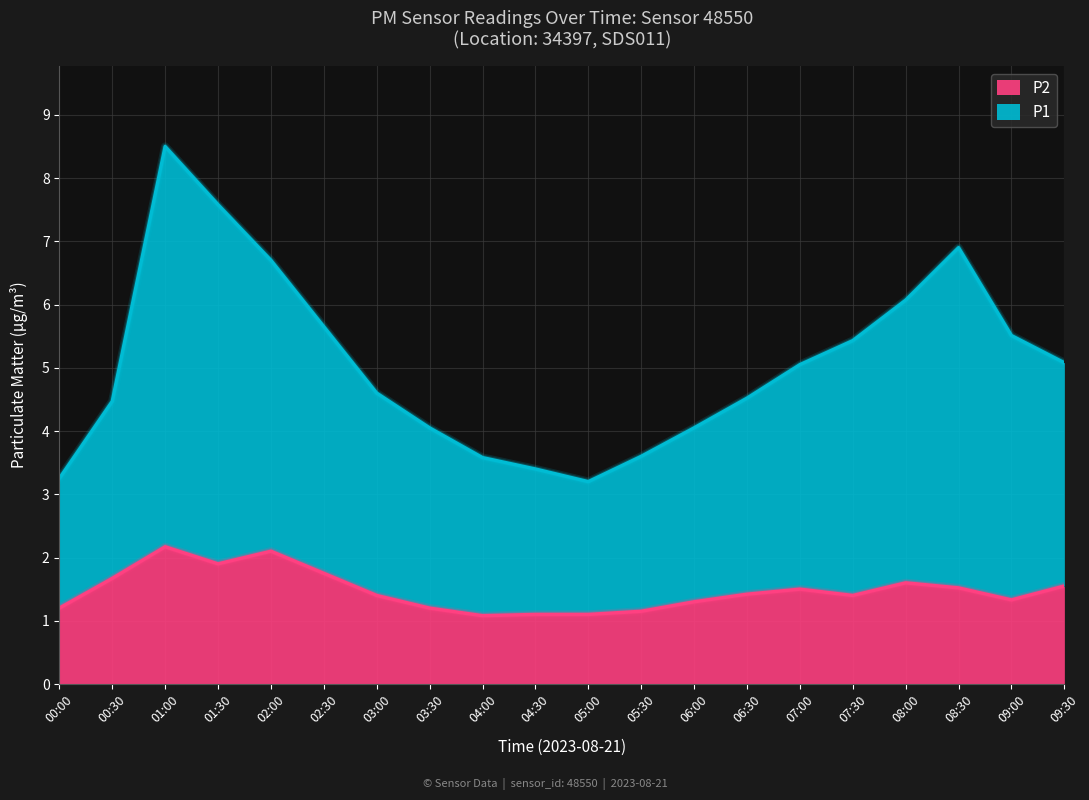

In P1, how many points are lower than both neighbors (excluding endpoints)?

1